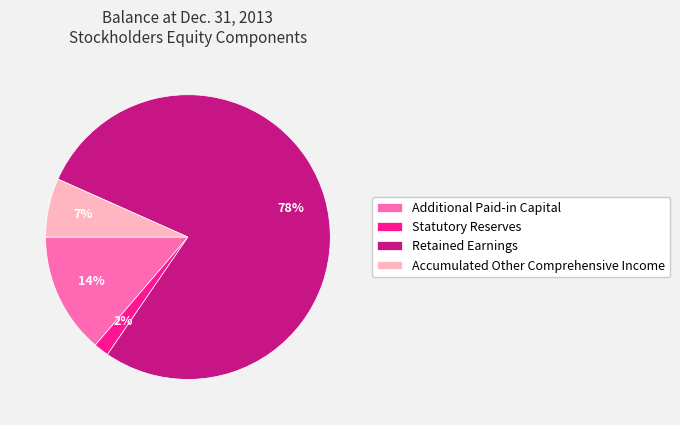

Between Retained Earnings and Accumulated Other Comprehensive Income, which is larger?

Retained Earnings